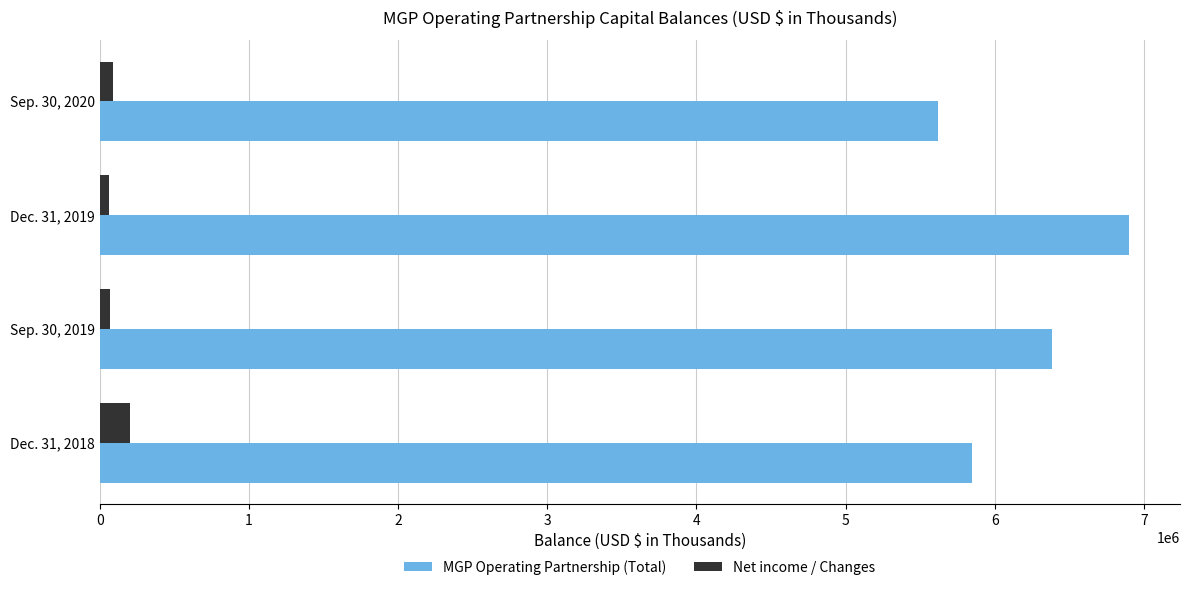

The value of MGP Operating Partnership (Total) at Sep. 30, 2020 is 5623016. True or false?

True